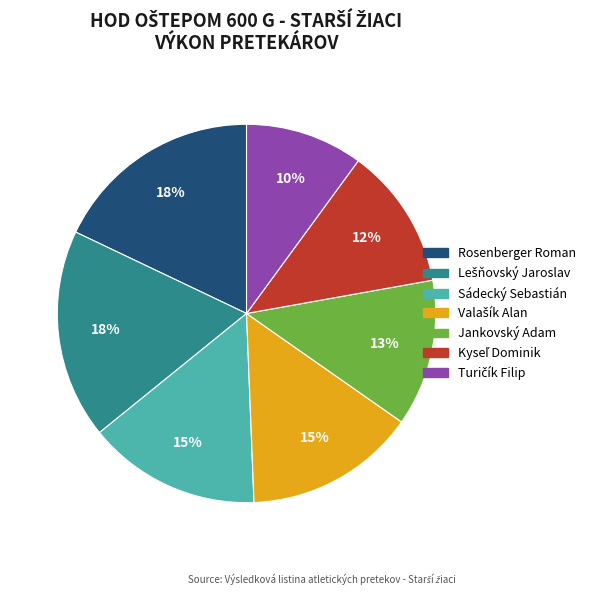

To the nearest percent, what portion does Sádecký Sebastián represent?

15%